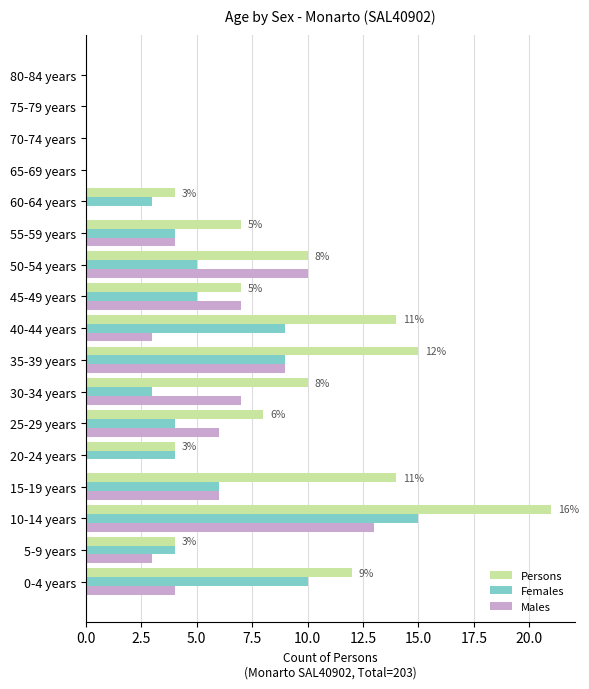

The value of Persons at 75-79 years is -12. True or false?

False